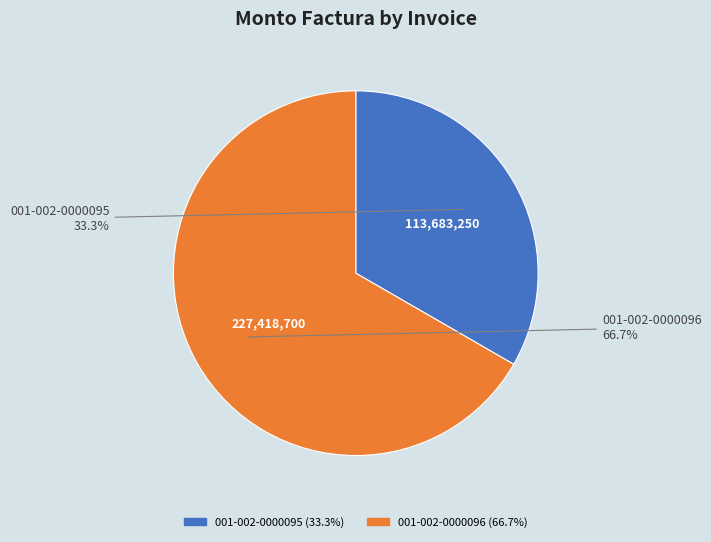

What percentage do 001-002-0000096 and 001-002-0000095 together represent?

100.0%